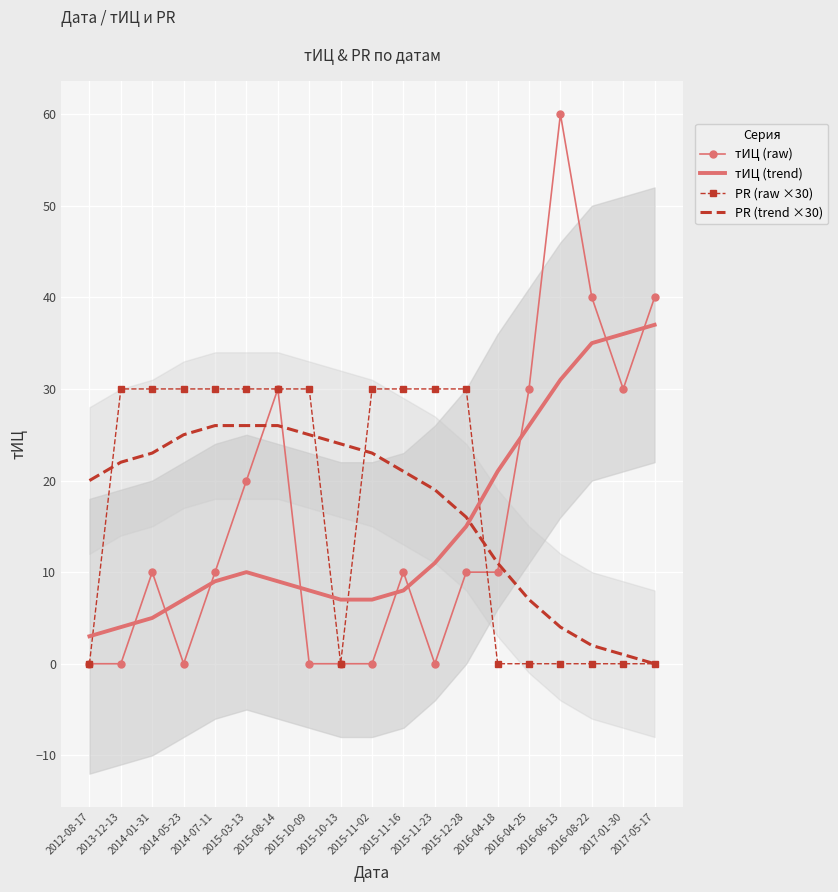

True or false: PR (trend ×30) has a value of 25 at 2015-10-09.

True